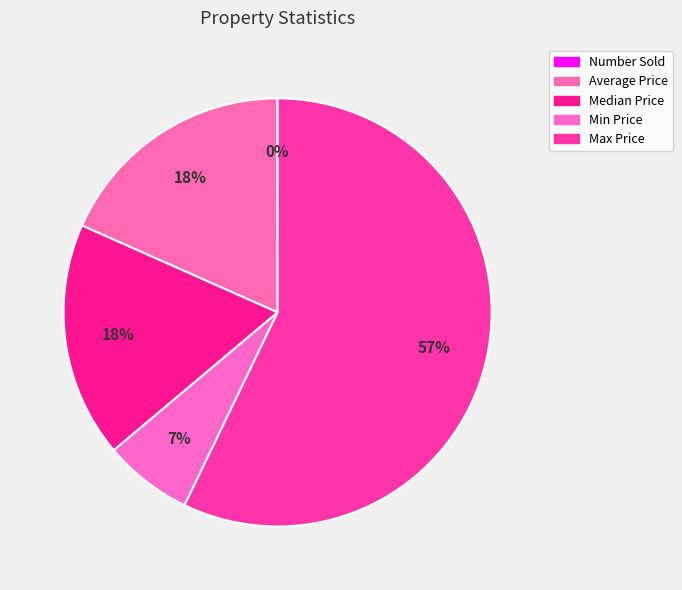

Which slice represents more than half of the pie?

Max Price